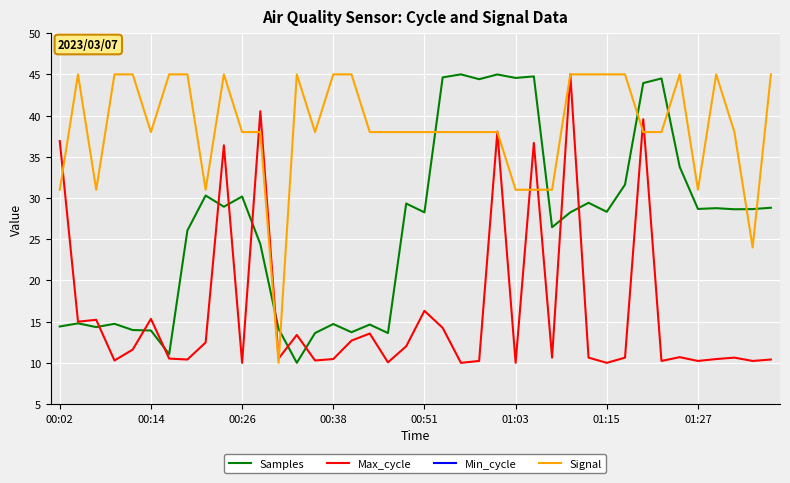

True or false: Samples and Signal cross at least once.

True